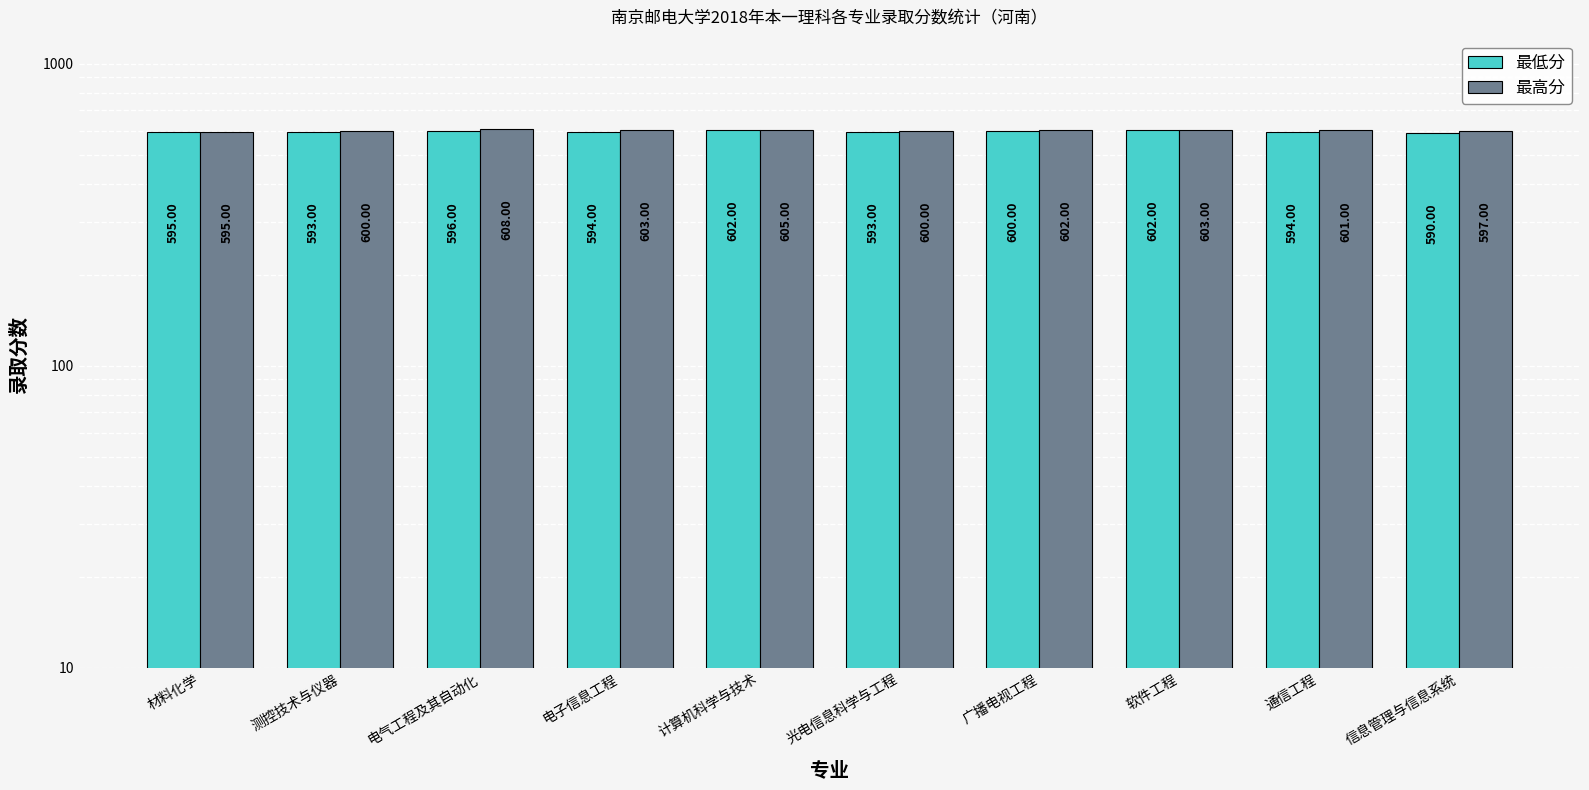

What is the difference between the maximum and minimum values in the 最高分 series?

13